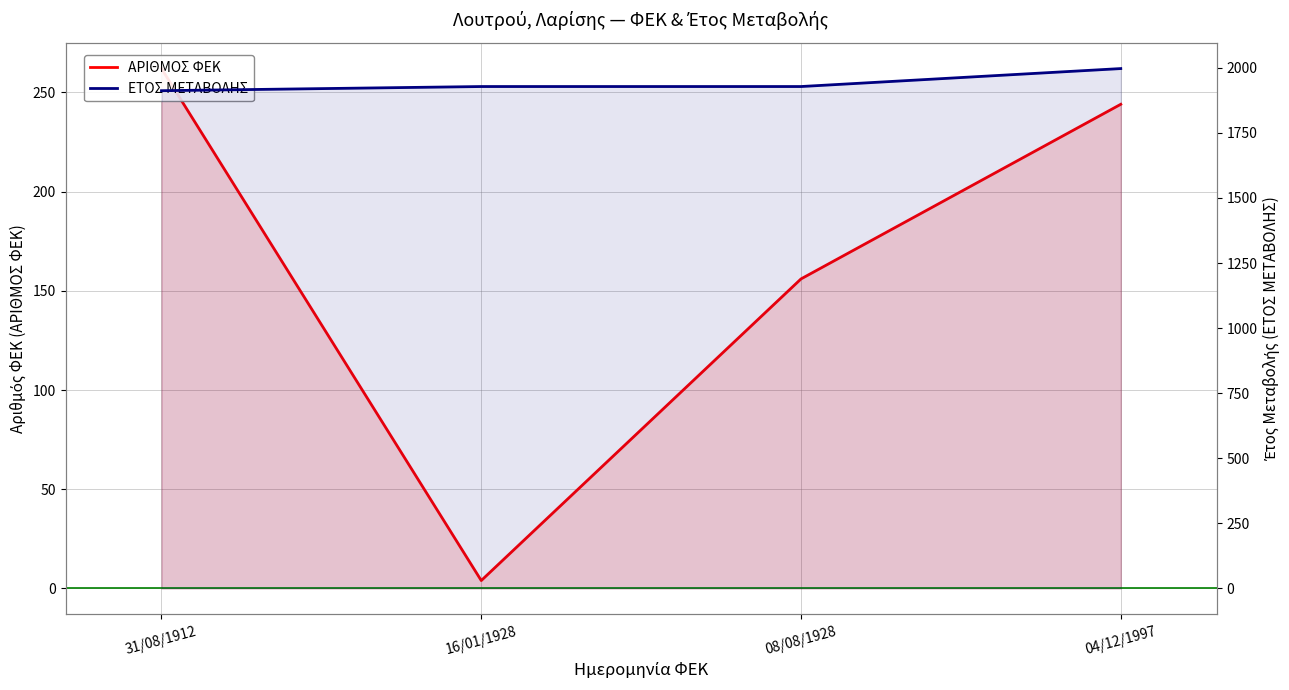

Reading left to right, list all the values displayed in this chart.

ΑΡΙΘΜΟΣ ΦΕΚ: 262	4	156	244
ΕΤΟΣ ΜΕΤΑΒΟΛΗΣ: 1912	1928	1928	1997